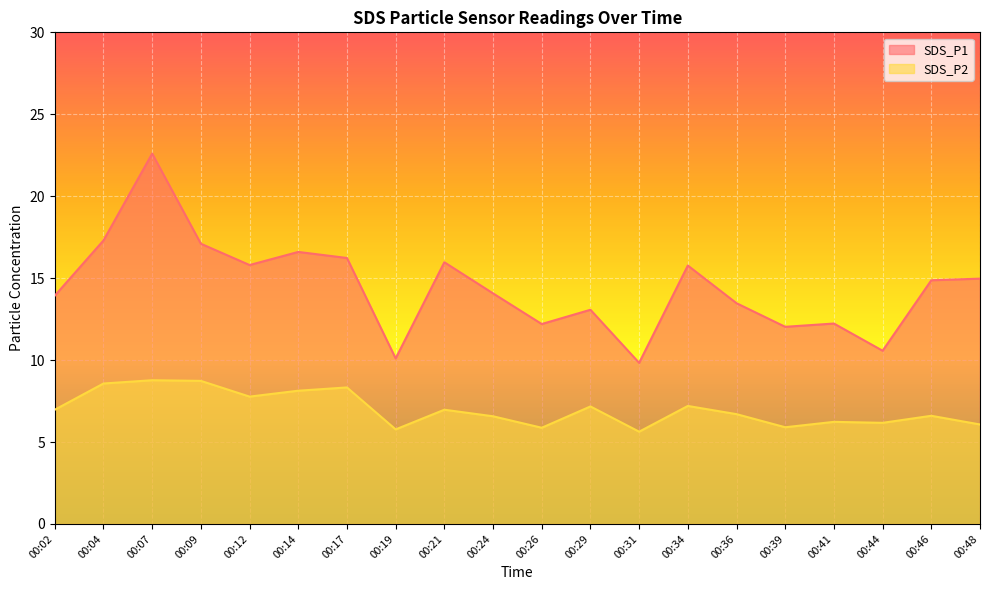

At how many categories does at least one series exceed 5?

20